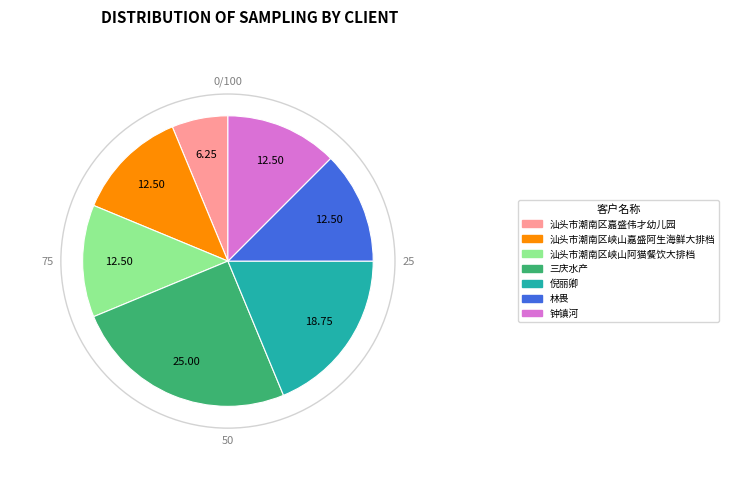

Is there a majority slice in this chart?

No